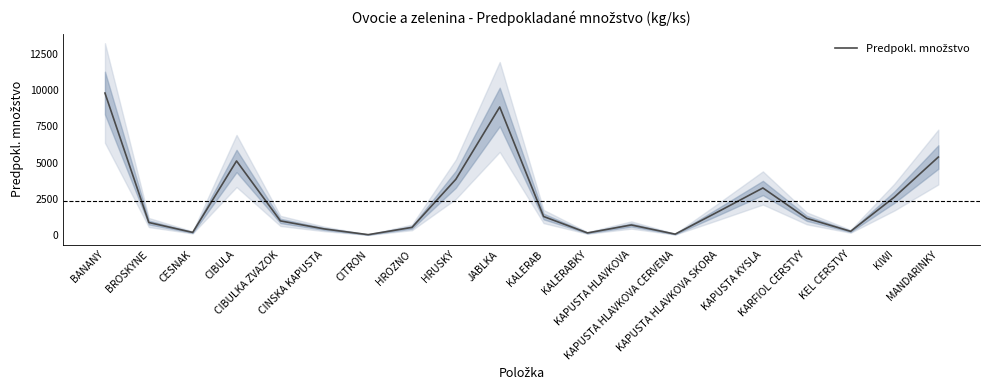

The value at KALERAB is 2063. True or false?

False